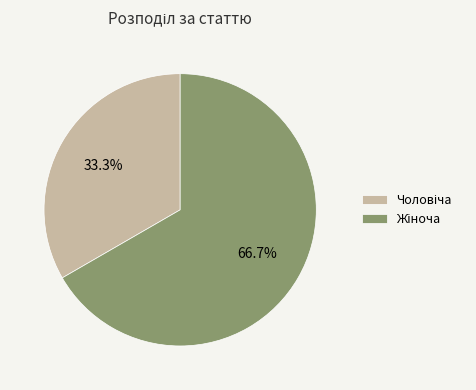

Which has a higher value, Жіноча or Чоловіча?

Жіноча